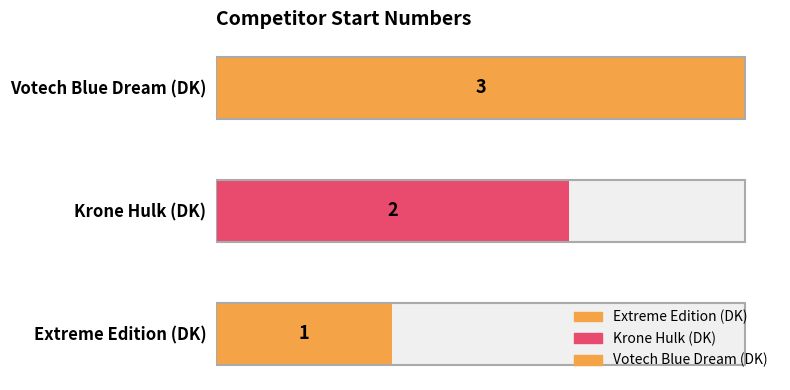

Rank the categories by value from lowest to highest.

Extreme Edition (DK), Krone Hulk (DK), Votech Blue Dream (DK)